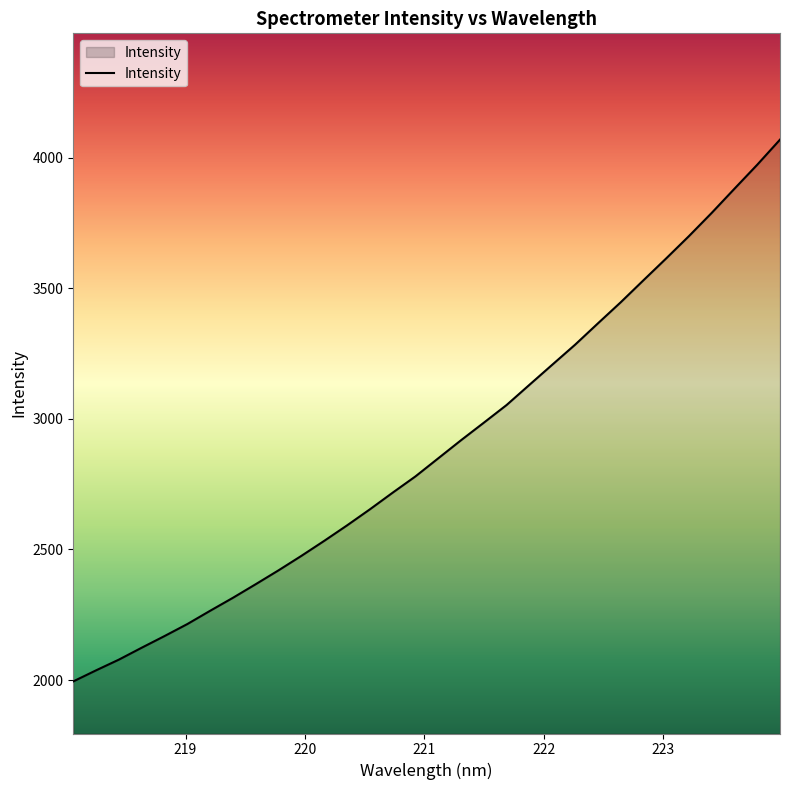

What is the difference between the maximum and minimum values?

2074.0